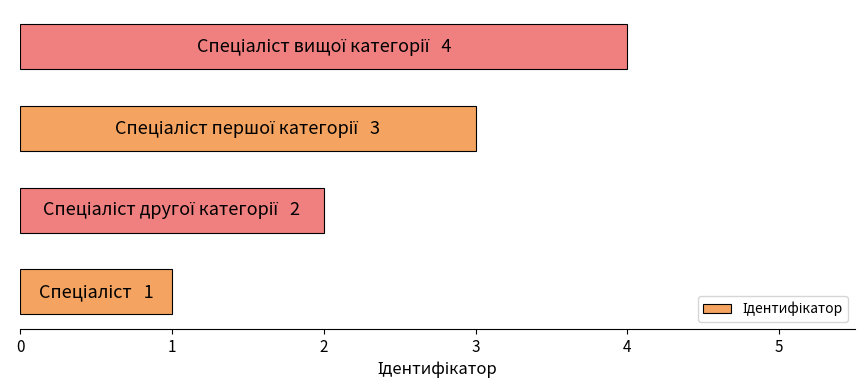

What is the sum of all values?

10